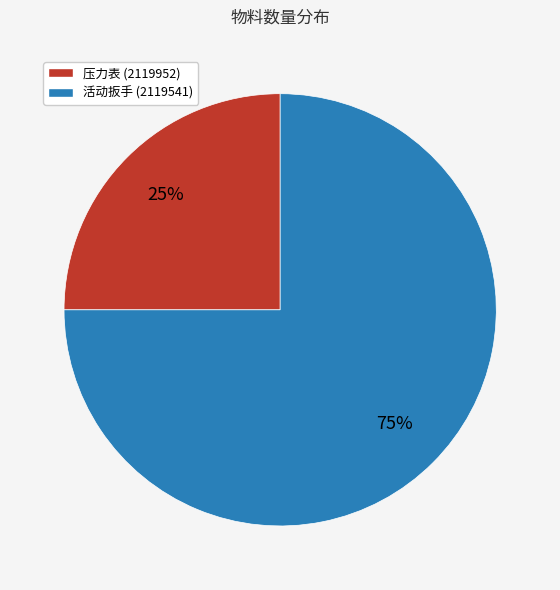

Is there any slice that represents more than half of the pie?

Yes